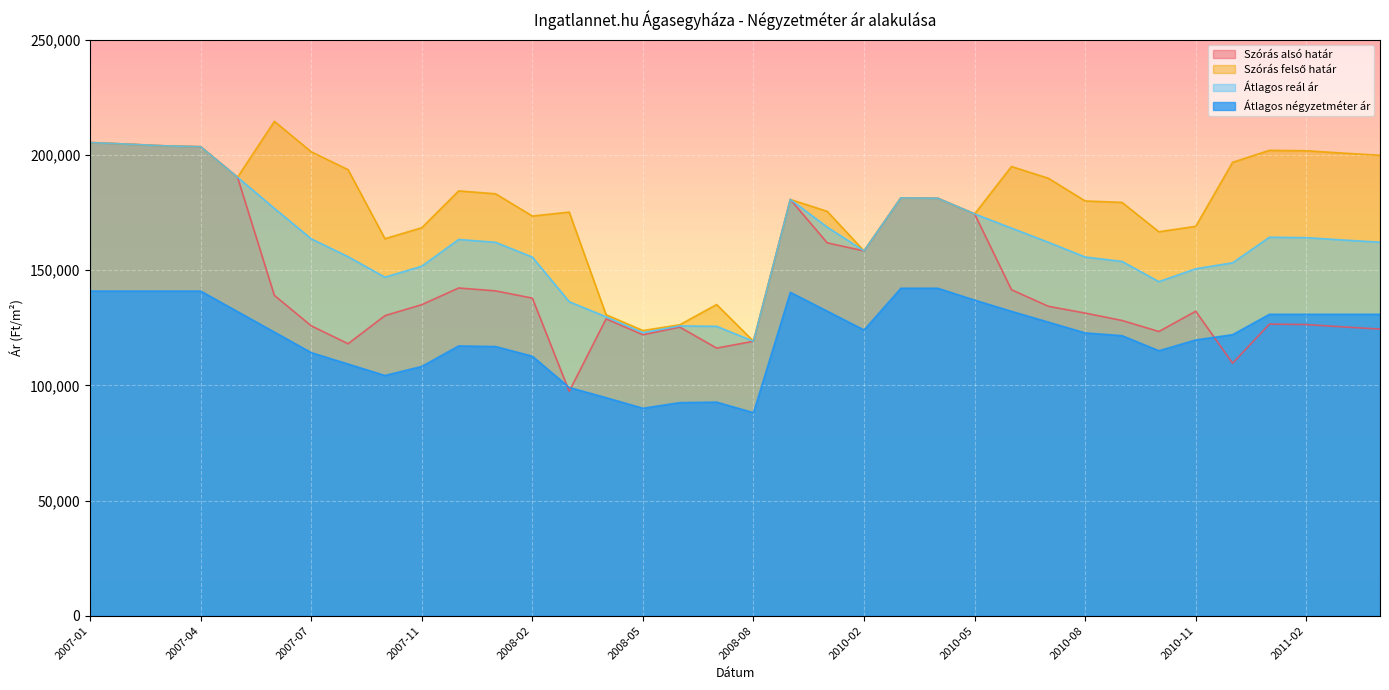

What is the label of the 1st point from the right?

2011-05